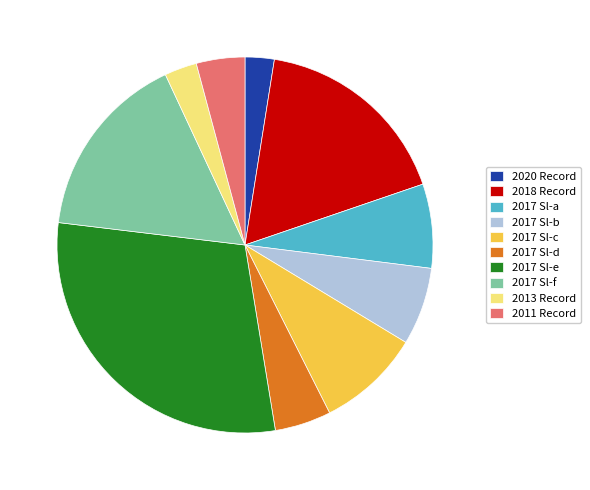

What is the largest slice in the pie chart?

2017 Sl-e